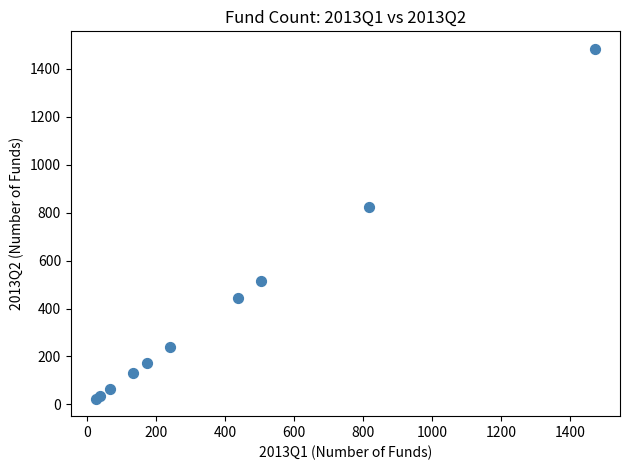

What Y value in the scatter plot is closest to 754?

823